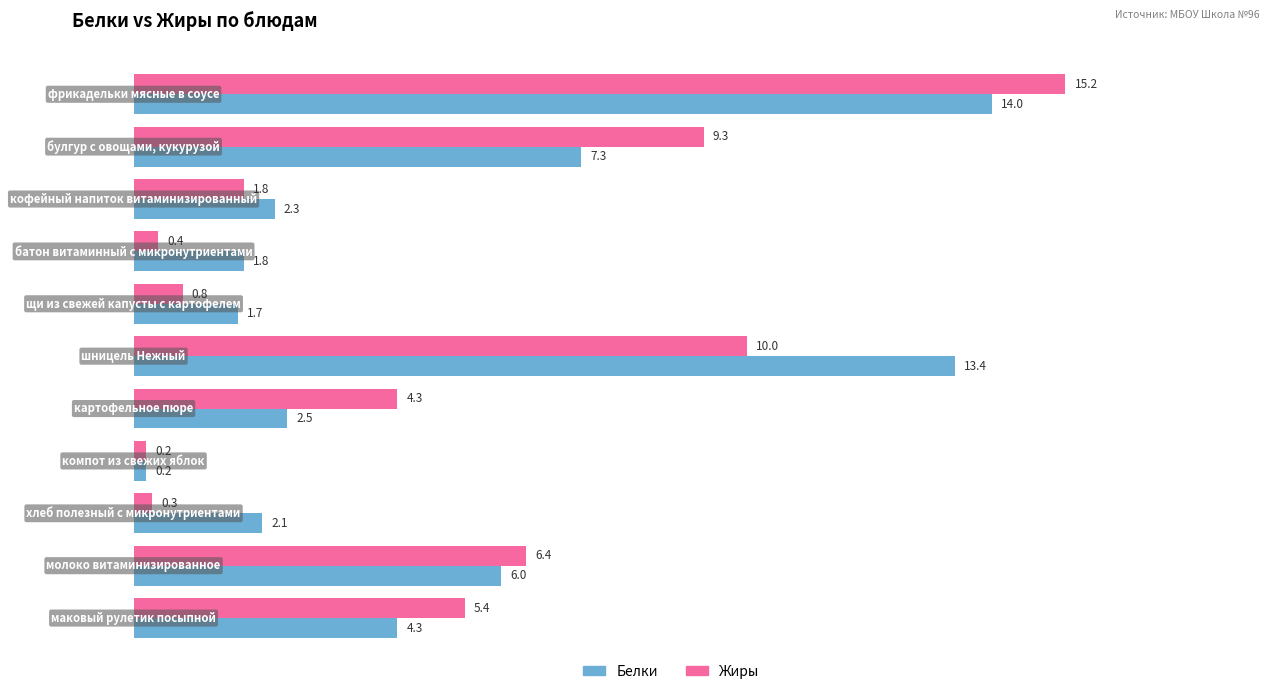

What is the greatest value displayed?

15.2